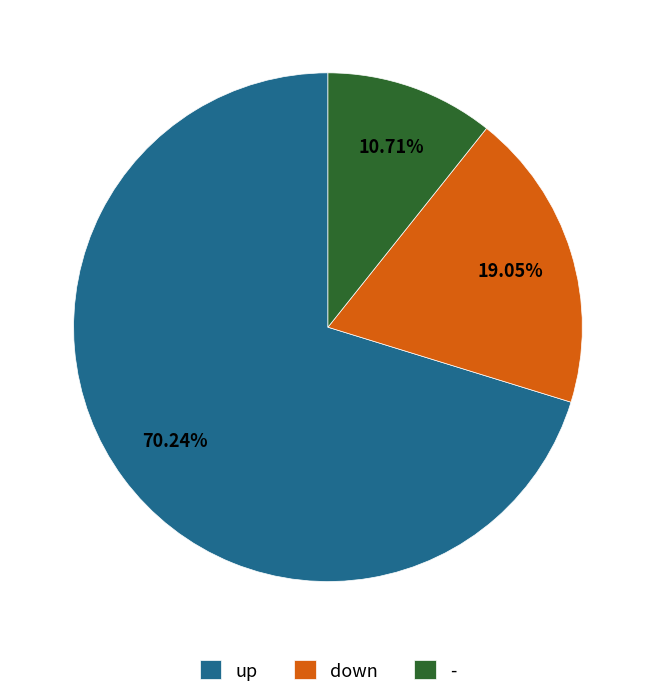

True or false: up accounts for 70% of the total.

True